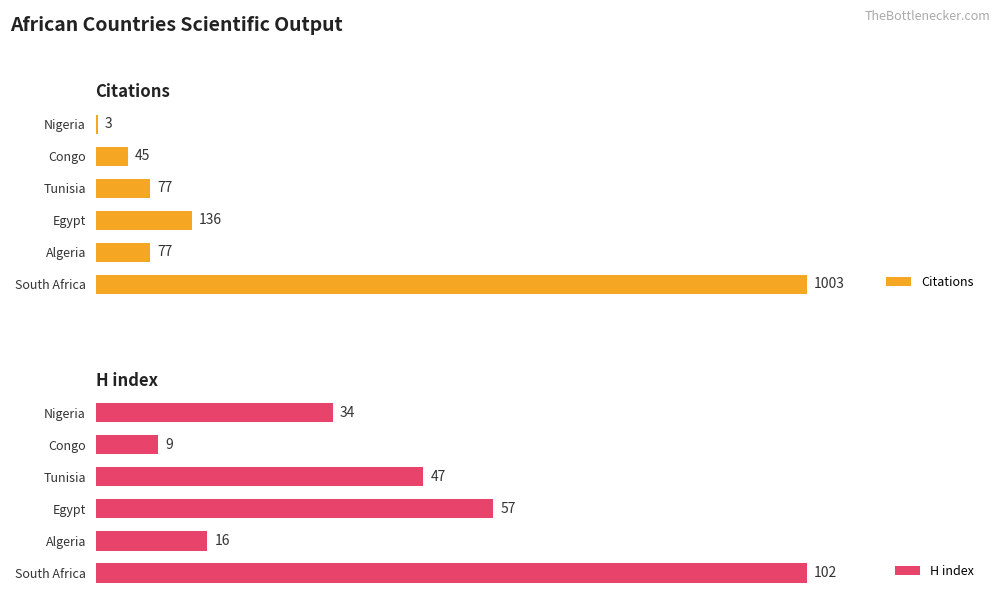

Which series has the widest spread of values?

Citations